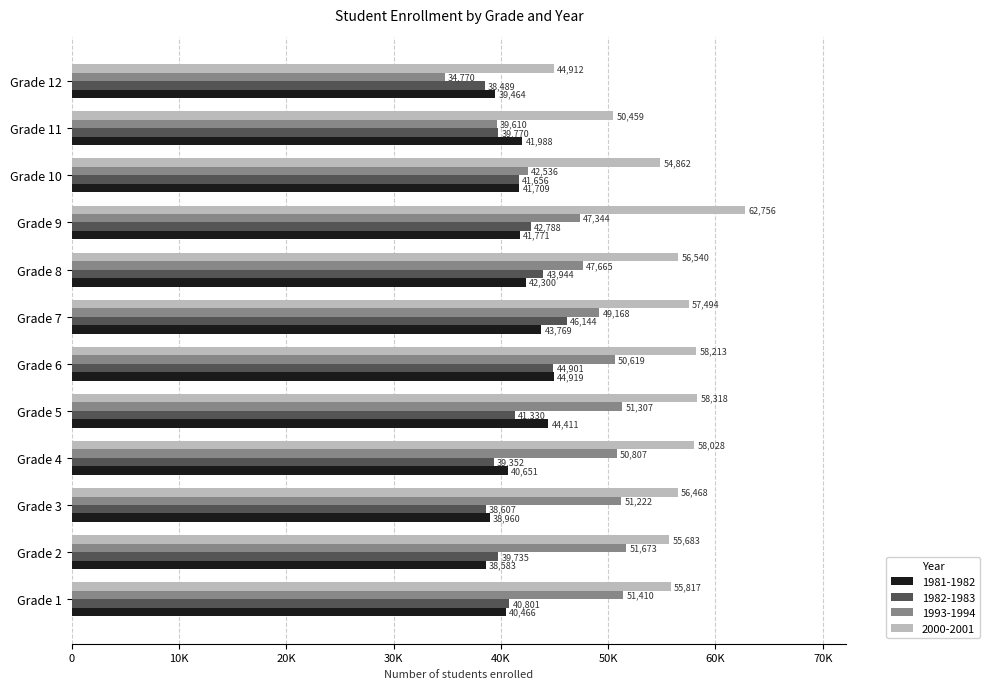

Read the 2000-2001 value at Grade 8.

56540